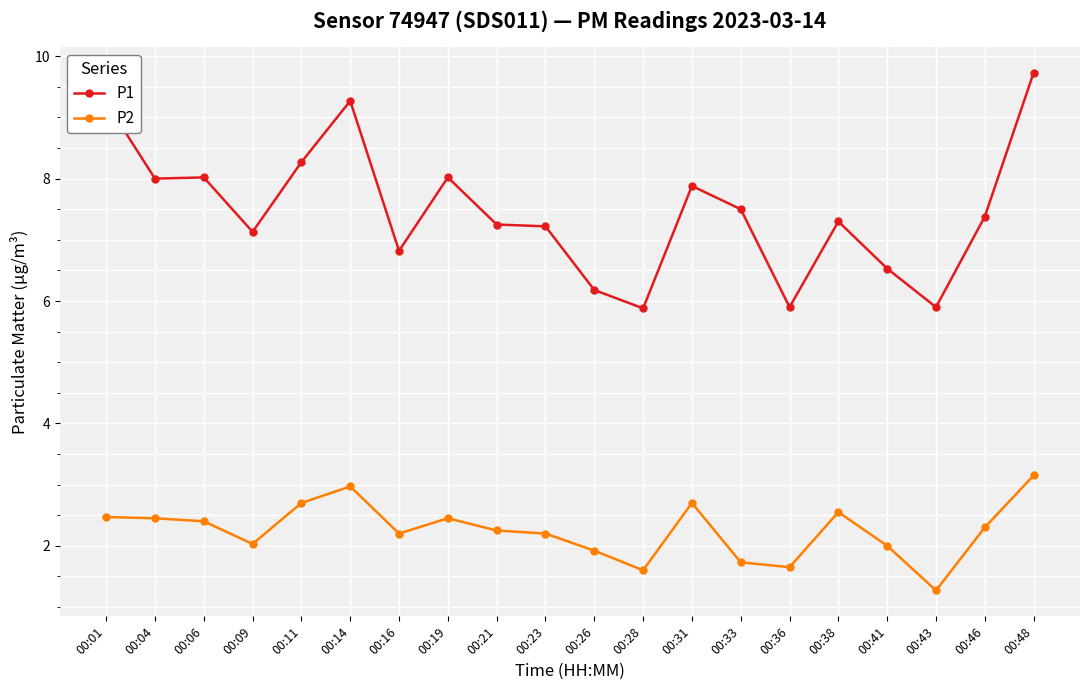

What is the total value across all series at 00:48?

12.9